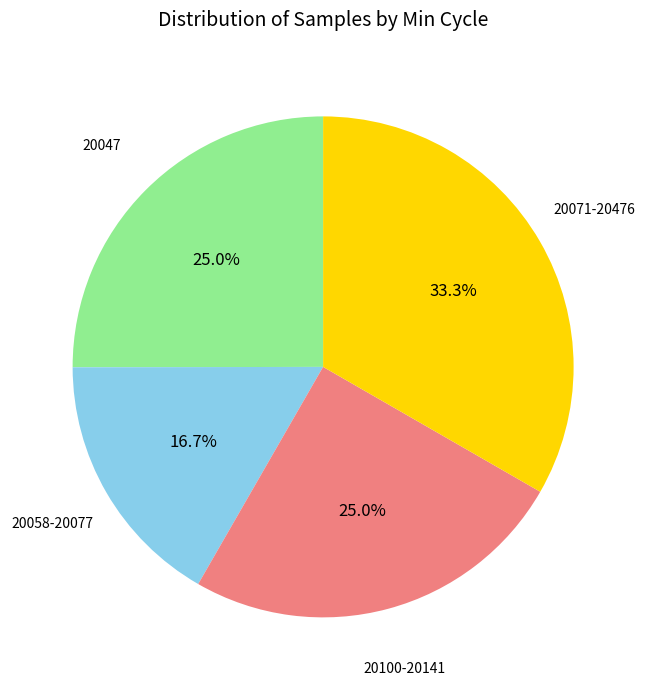

How many slices are in this pie chart?

4